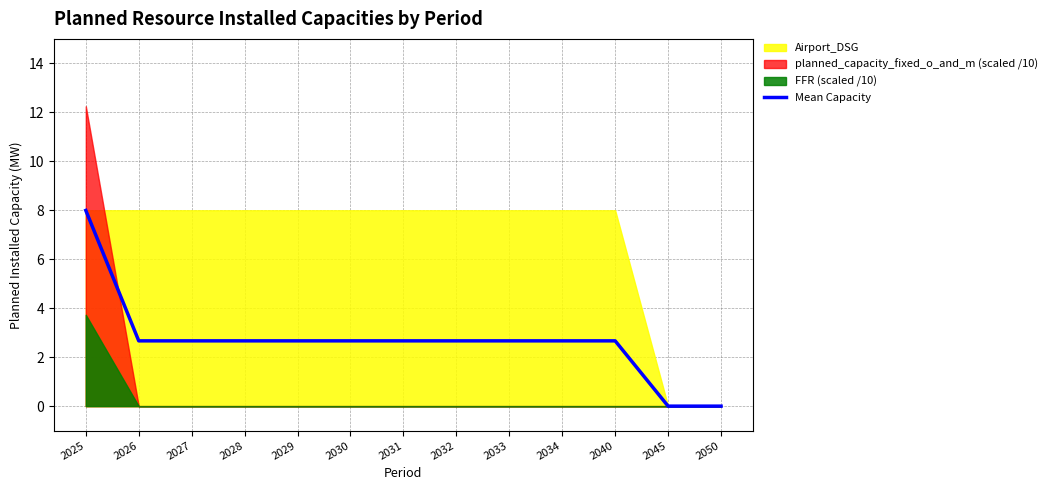

True or false: the data shows 2.7 at 2027.

True